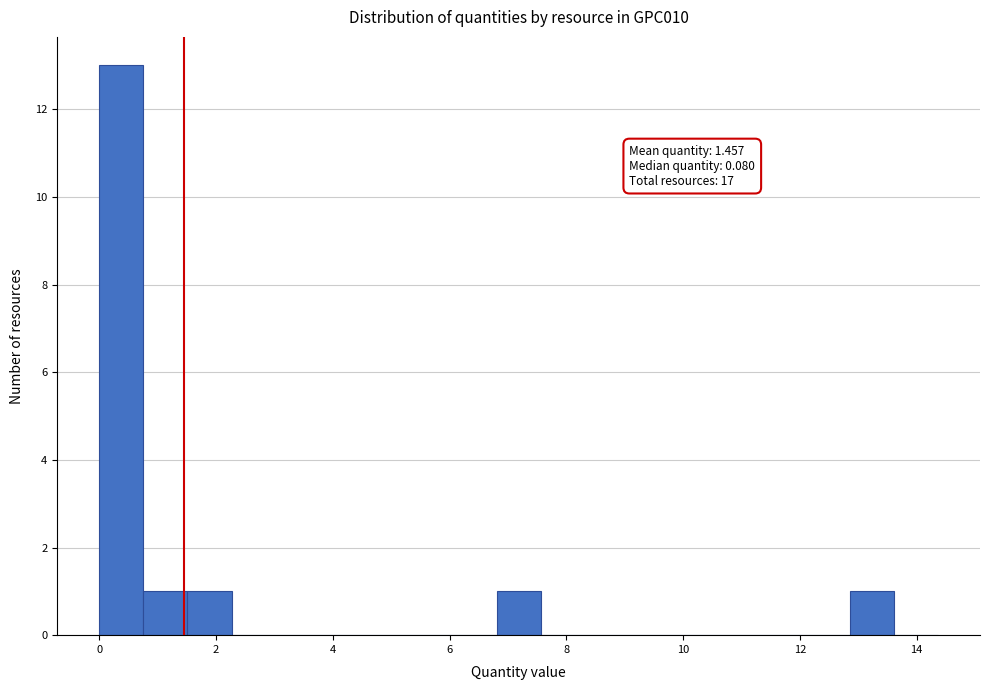

Around what value on the x-axis is the tallest bar? Give the approximate position of its centre, as read against the axis.

0.4